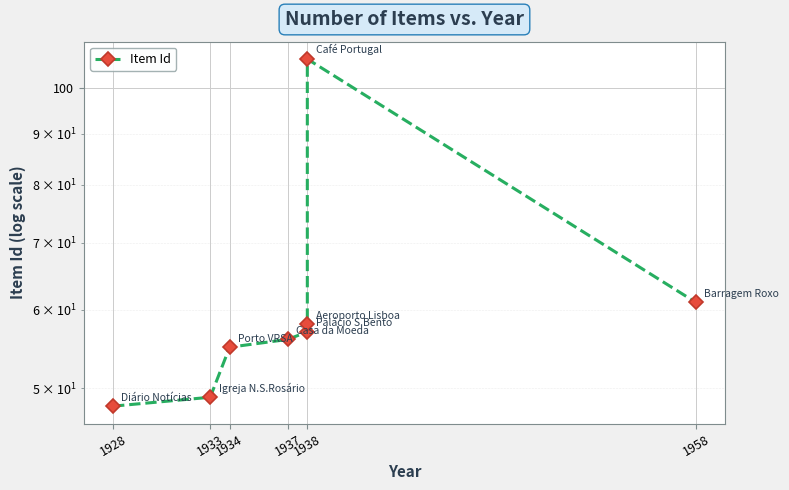

True or false: the data has more than 0 interior local peaks.

True